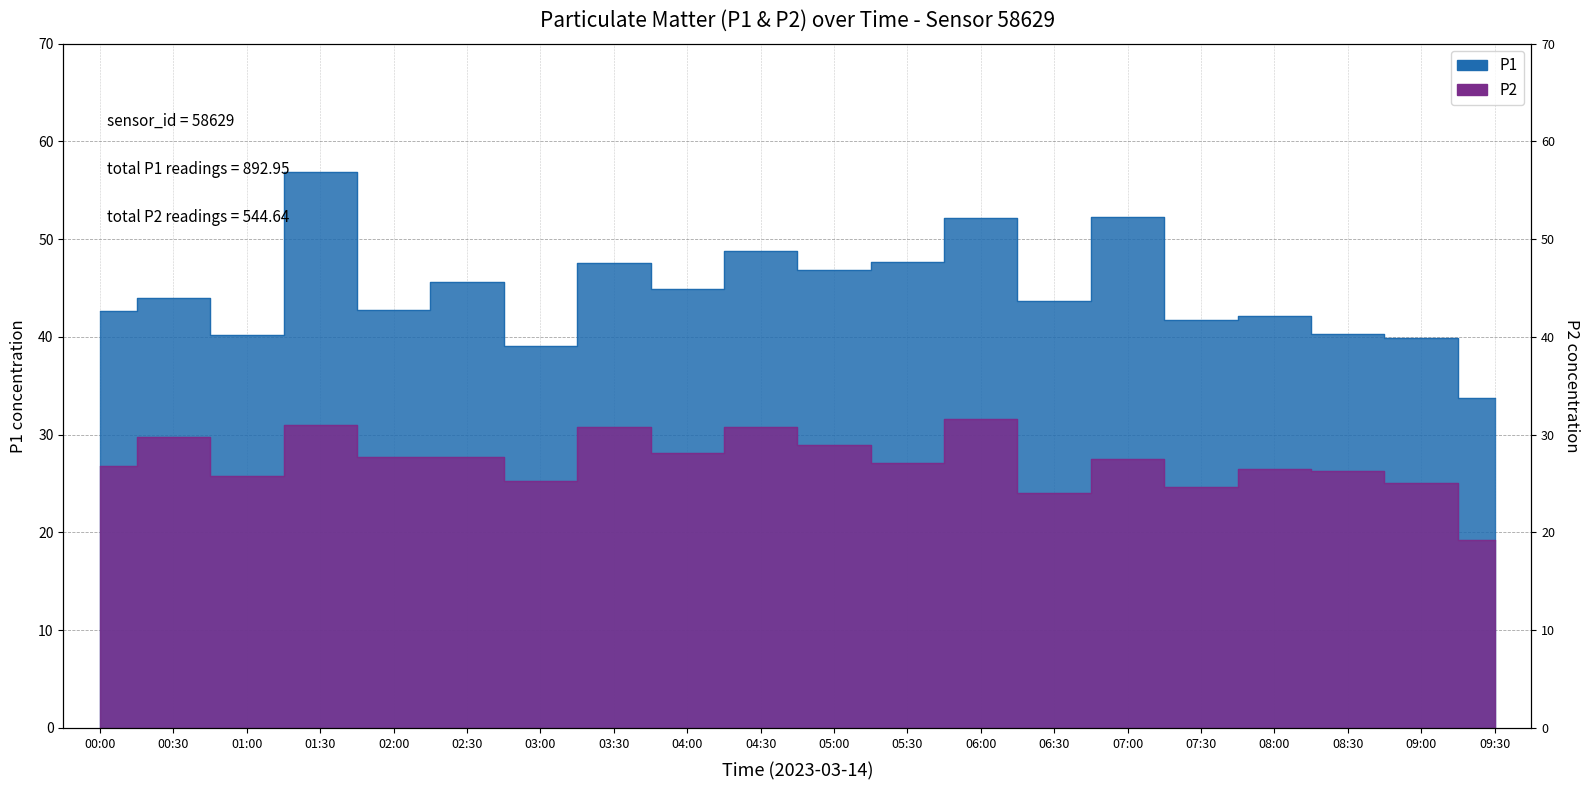

True or false: P1 has a value of 11.2 at 07:00.

False